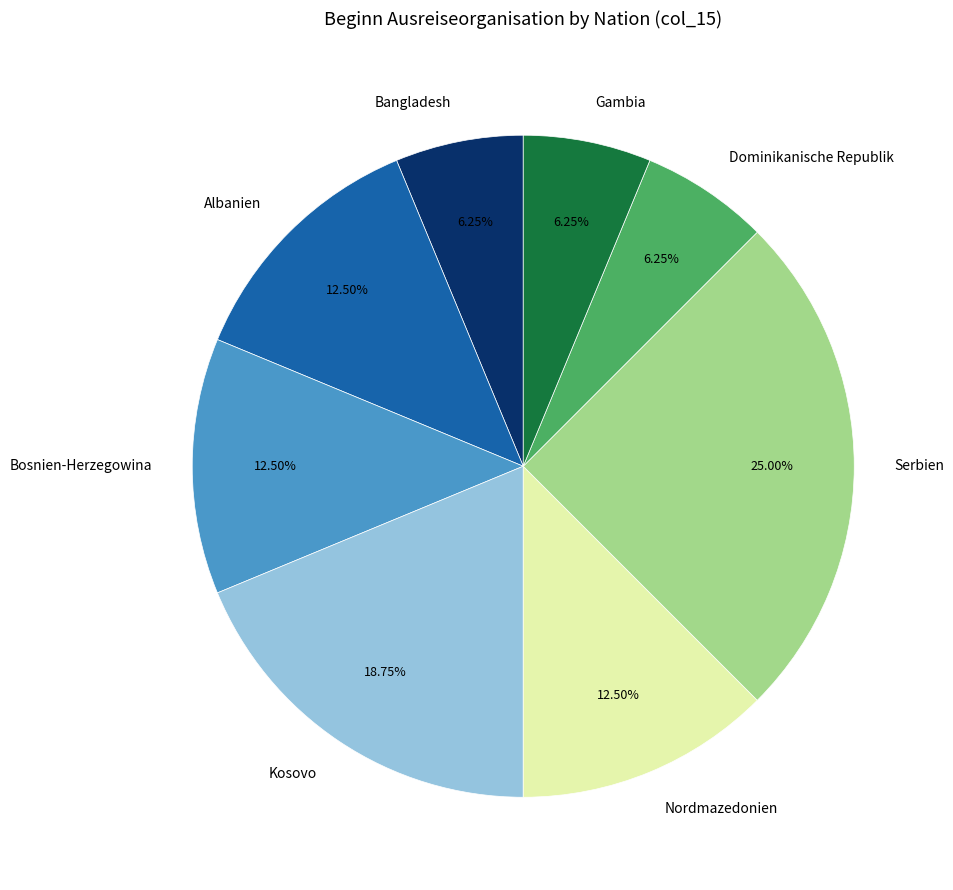

Do Kosovo and Bosnien-Herzegowina together represent more than half of the pie?

No